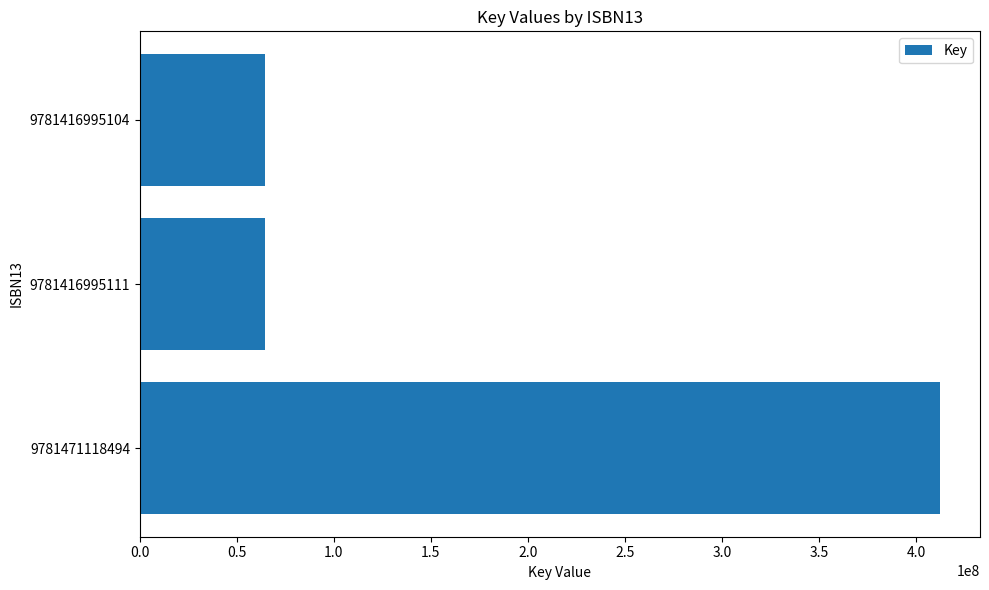

What is the greatest value displayed?

412265418